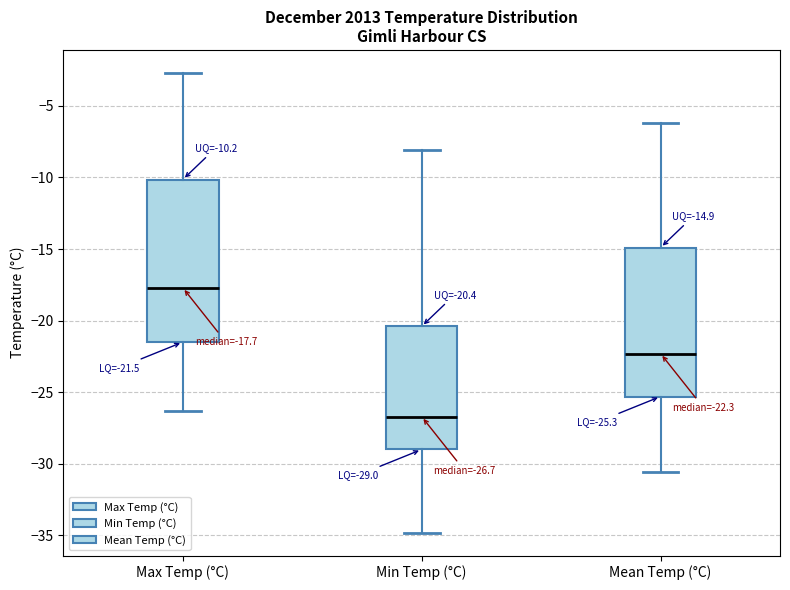

Which box's median line is the highest?

Max Temp (°C)